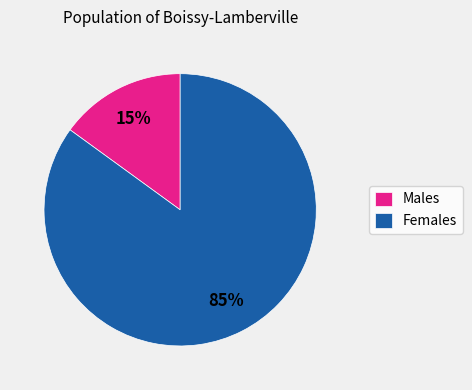

Rank the categories by value from highest to lowest.

Females, Males